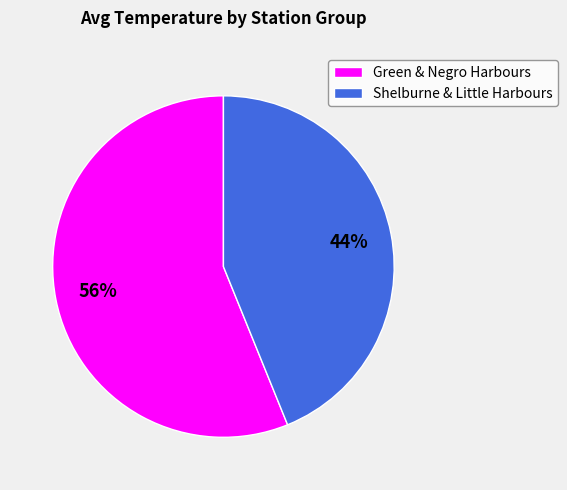

Which category has the biggest portion of the pie?

Green & Negro Harbours